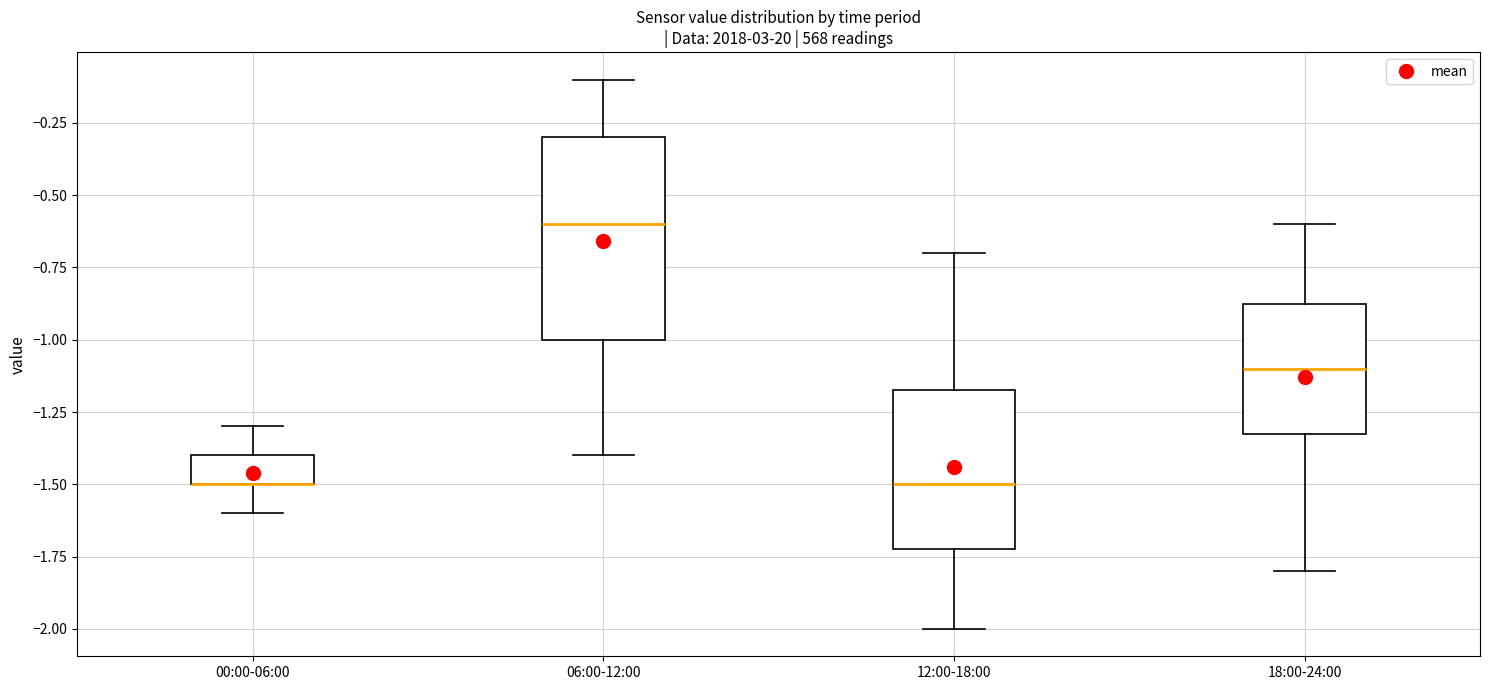

Reading left to right, read every box against the y-axis: the position of its median line, the range the box covers, and the ends of its whiskers. The values are not printed on the chart, so give them approximately, as read against the axis.

00:00-06:00: median -1.50 (drawn on the box's lower edge), box -1.50 to -1.40, whiskers -1.60 to -1.30
06:00-12:00: median -0.60, box -1.00 to -0.30, whiskers -1.40 to -0.10
12:00-18:00: median -1.50, box -1.70 to -1.15, whiskers -2.00 to -0.70
18:00-24:00: median -1.10, box -1.30 to -0.85, whiskers -1.80 to -0.60